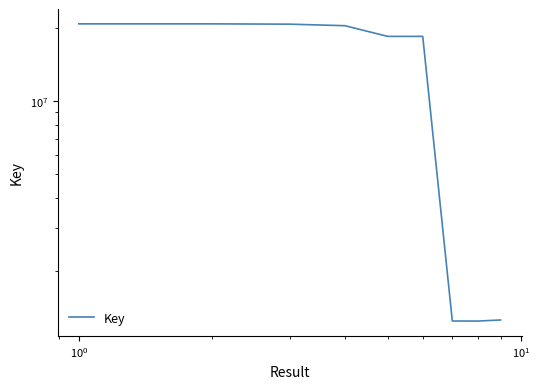

Does the chart display data point markers on the line(s)?

No